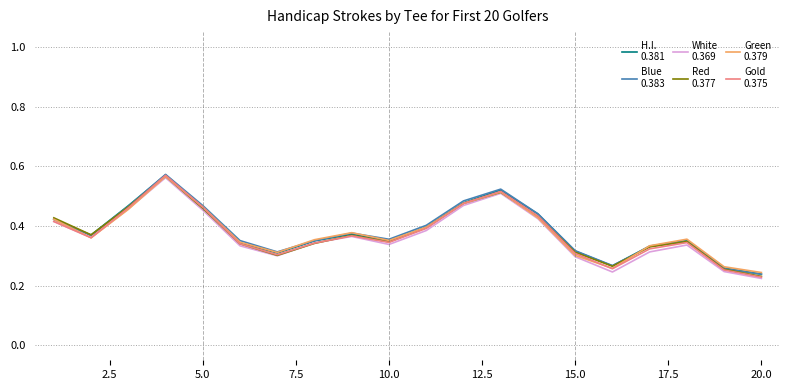

Does the chart have visible grid lines?

Yes